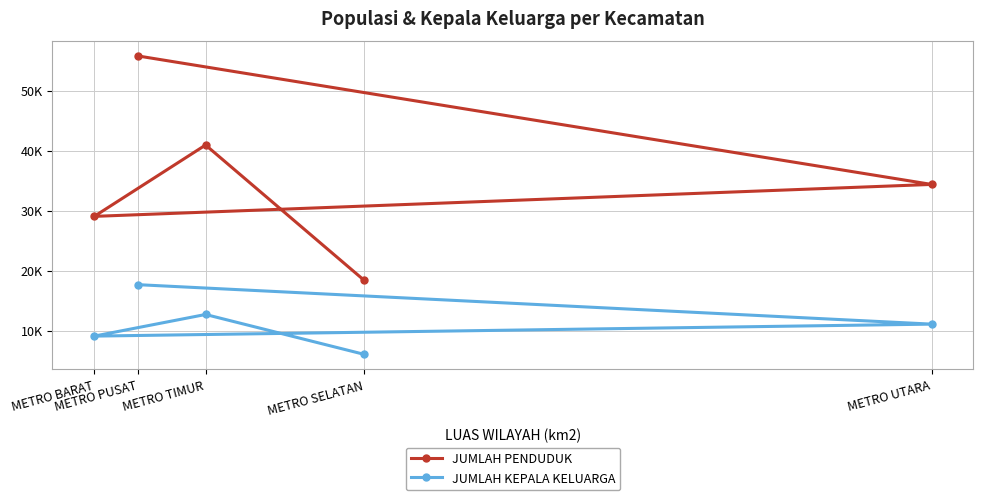

At which label does JUMLAH PENDUDUK reach its peak?

METRO PUSAT